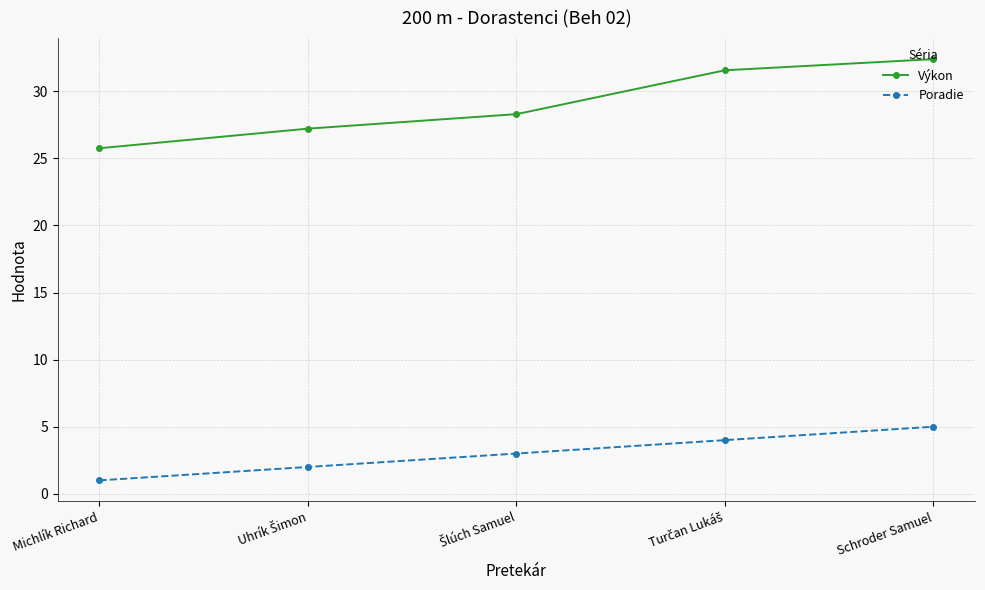

How many data points does each series have?

5